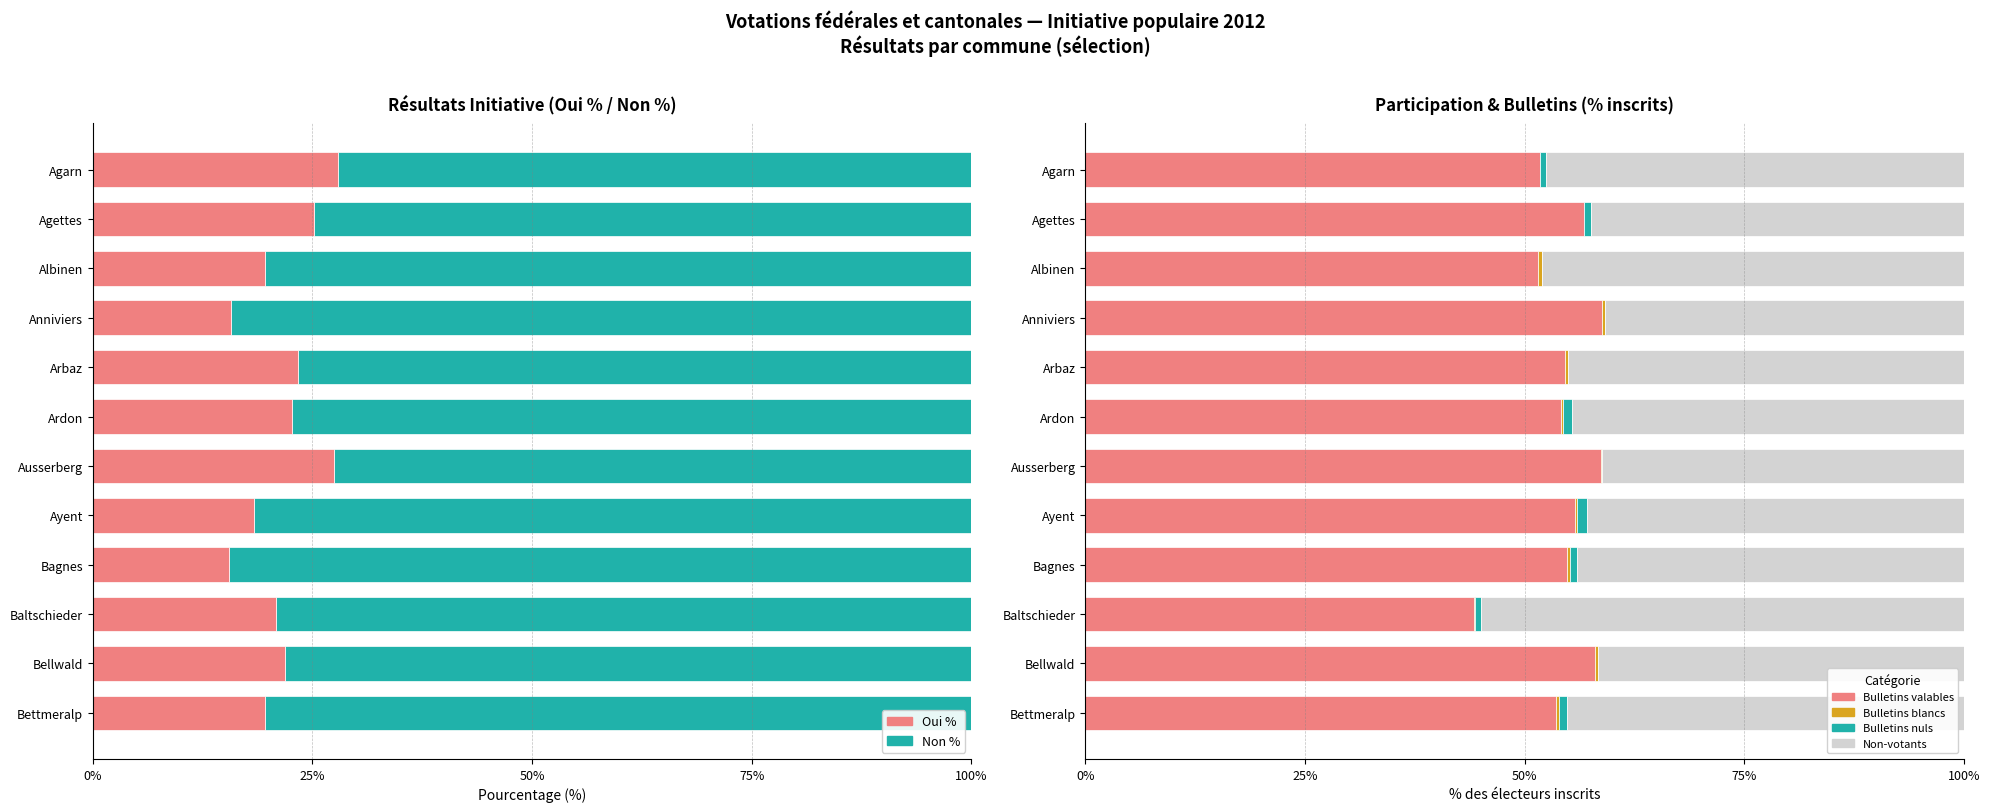

What is the value of the Bulletins valables bar at the 8th from the left?

55.7